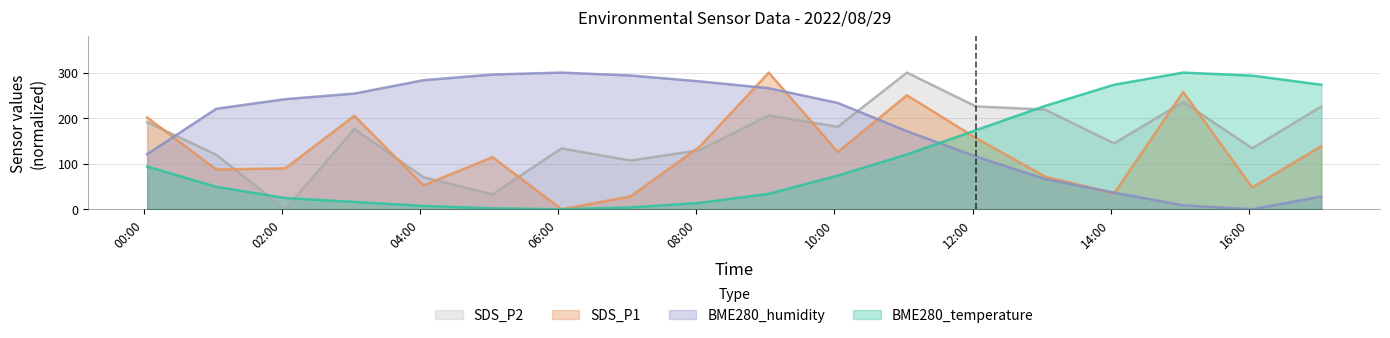

Where is SDS_P2 nearest to the value 150?

2022/08/29 14:03